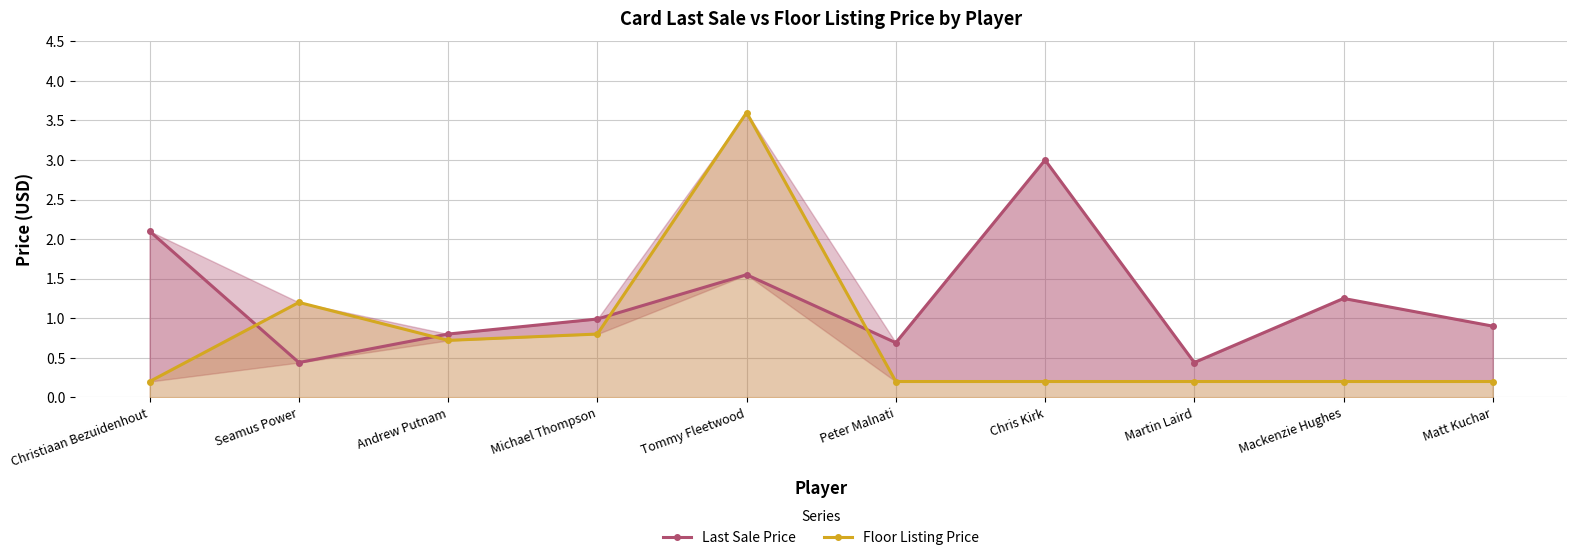

What is the spread (max minus min) of values at Seamus Power?

0.8